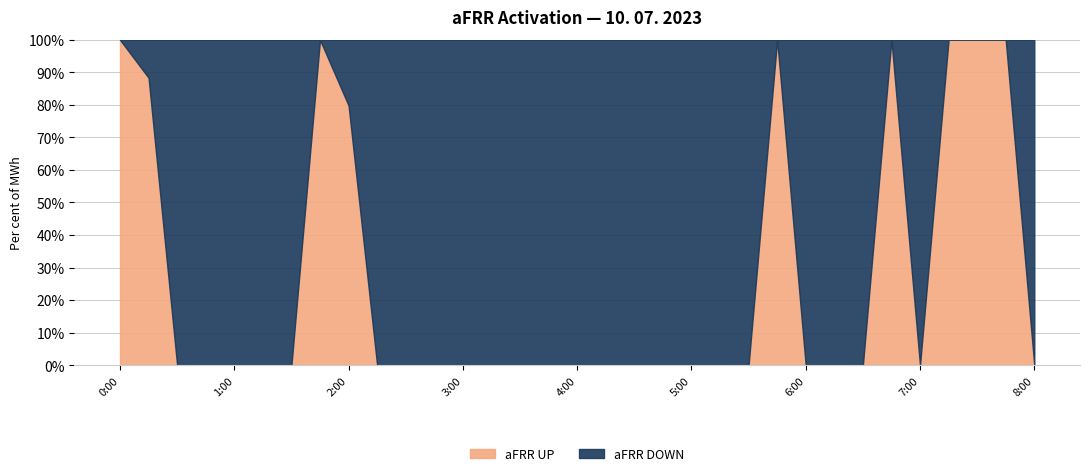

True or false: aFRR DOWN has more than 0 interior local peaks.

True